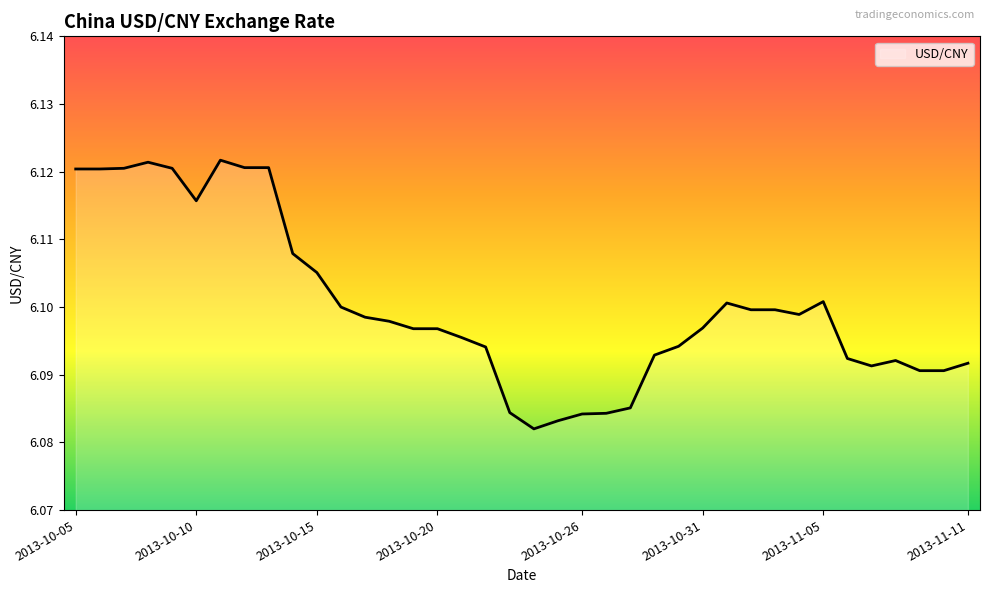

Reading right to left, list all the values displayed in this chart.

2013-11-11=6.1	2013-11-10=6.1	2013-11-09=6.1	2013-11-08=6.1	2013-11-07=6.1	2013-11-06=6.1	2013-11-05=6.1	2013-11-04=6.1	2013-11-03=6.1	2013-11-02=6.1	2013-11-01=6.1	2013-10-31=6.1	2013-10-30=6.1	2013-10-29=6.1	2013-10-28=6.1	2013-10-27=6.1	2013-10-26=6.1	2013-10-25=6.1	2013-10-24=6.1	2013-10-23=6.1	2013-10-22=6.1	2013-10-21=6.1	2013-10-20=6.1	2013-10-19=6.1	2013-10-18=6.1	2013-10-17=6.1	2013-10-16=6.1	2013-10-15=6.1	2013-10-14=6.1	2013-10-13=6.1	2013-10-12=6.1	2013-10-11=6.1	2013-10-10=6.1	2013-10-09=6.1	2013-10-08=6.1	2013-10-07=6.1	2013-10-06=6.1	2013-10-05=6.1